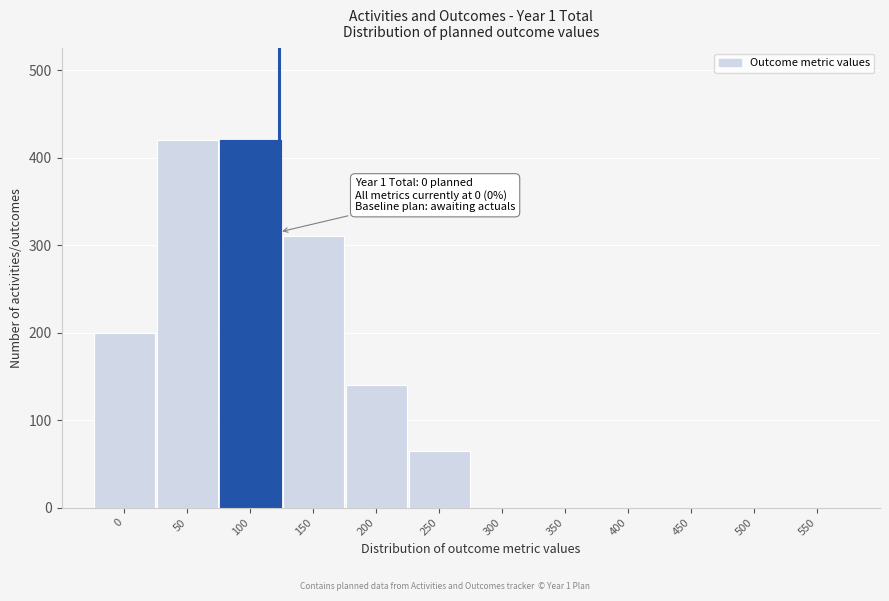

Reading right to left, transcribe all the data shown in this chart.

550=0	500=0	450=0	400=0	350=0	300=0	250=65	200=140	150=310	100=420	50=420	0=200